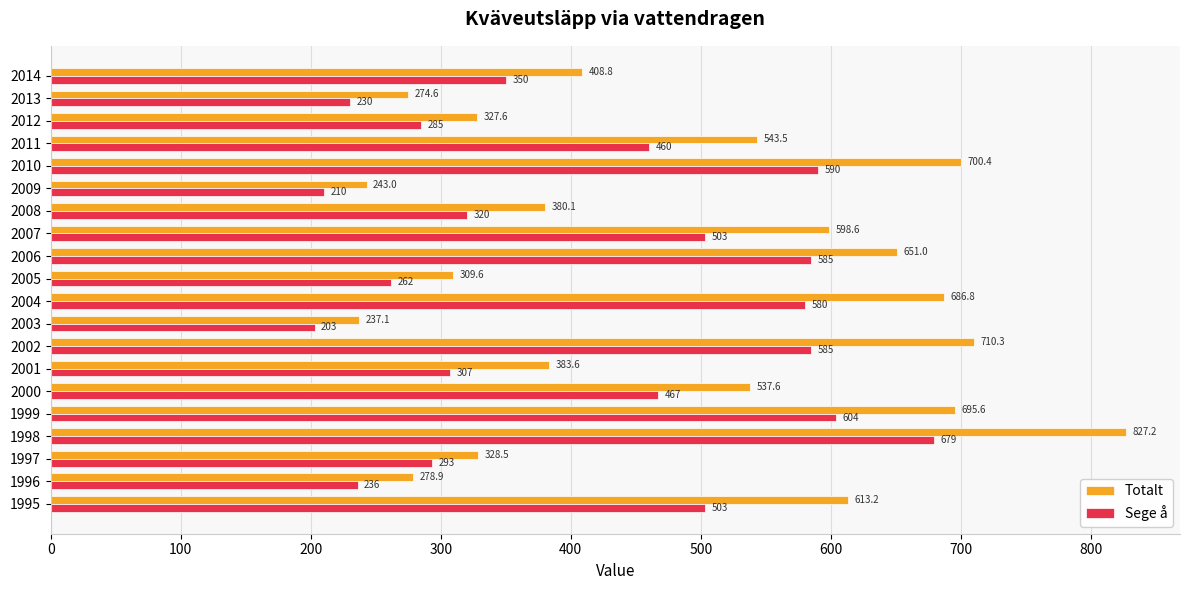

What is the lowest value of the Sege å series?

203.0